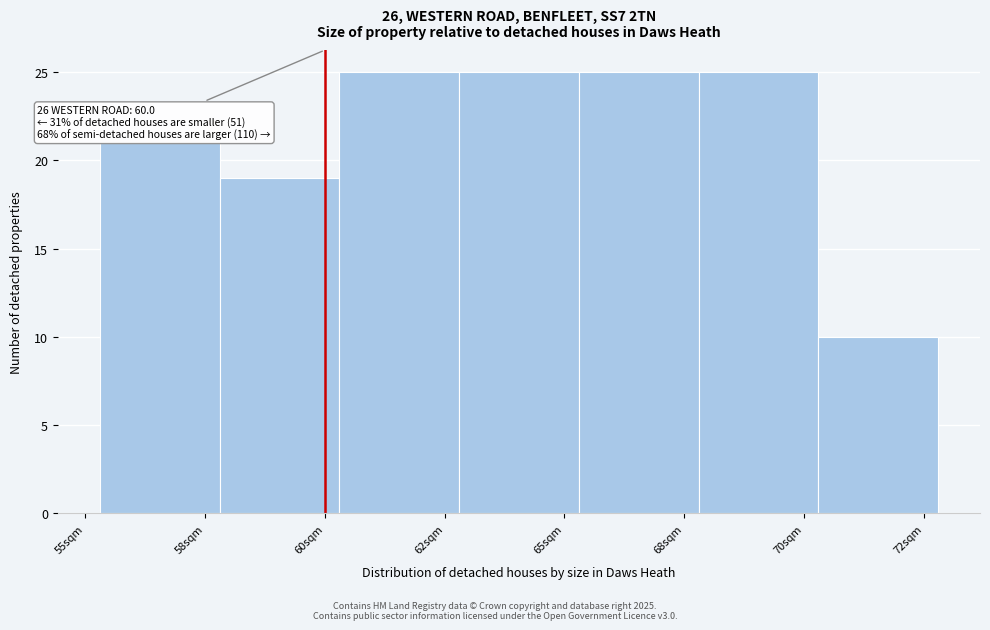

Reading right to left, transcribe all the data shown in this chart.

72sqm=10	70sqm=25	68sqm=25	65sqm=25	62sqm=25	60sqm=19	58sqm=21